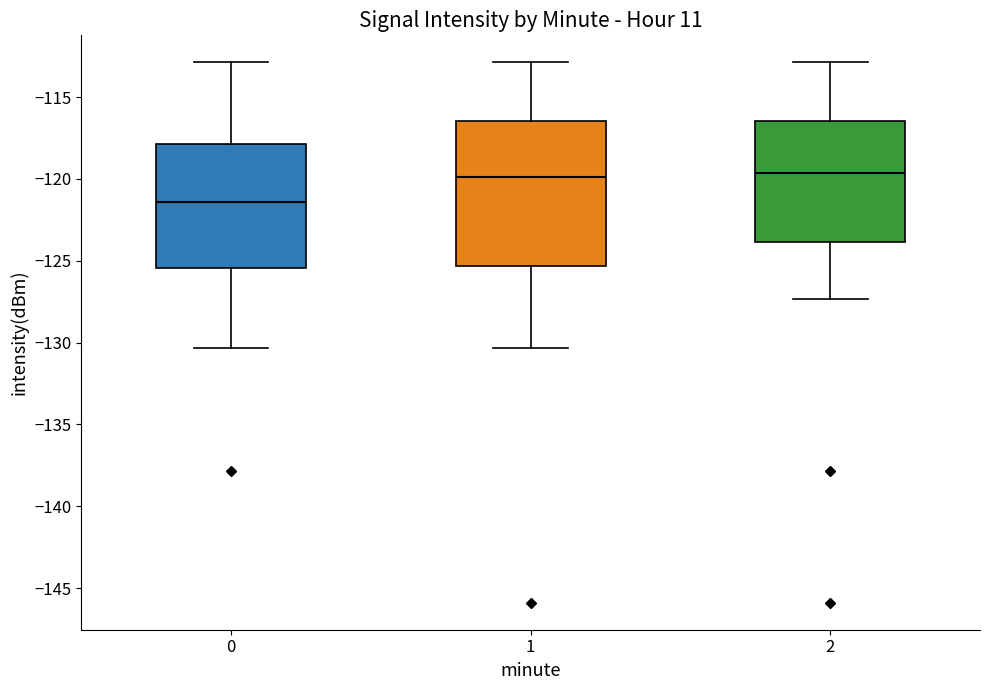

Where does the median line of the box at x = 0 sit on the y-axis? The values are not printed on the chart, so give them approximately, as read against the axis.

-121.5